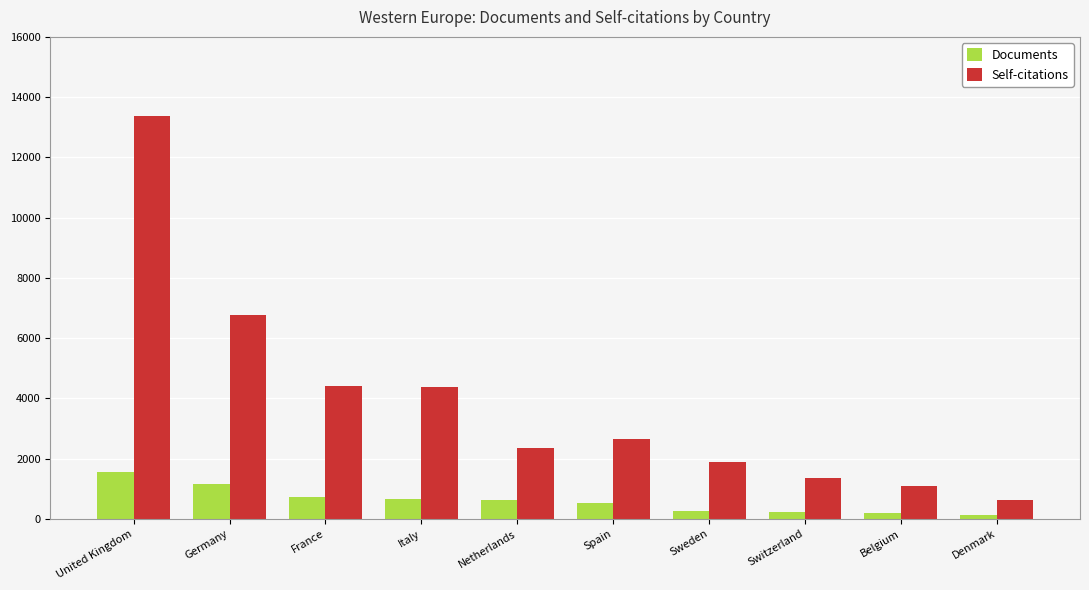

List the series in order of their overall mean, highest first.

Self-citations, Documents